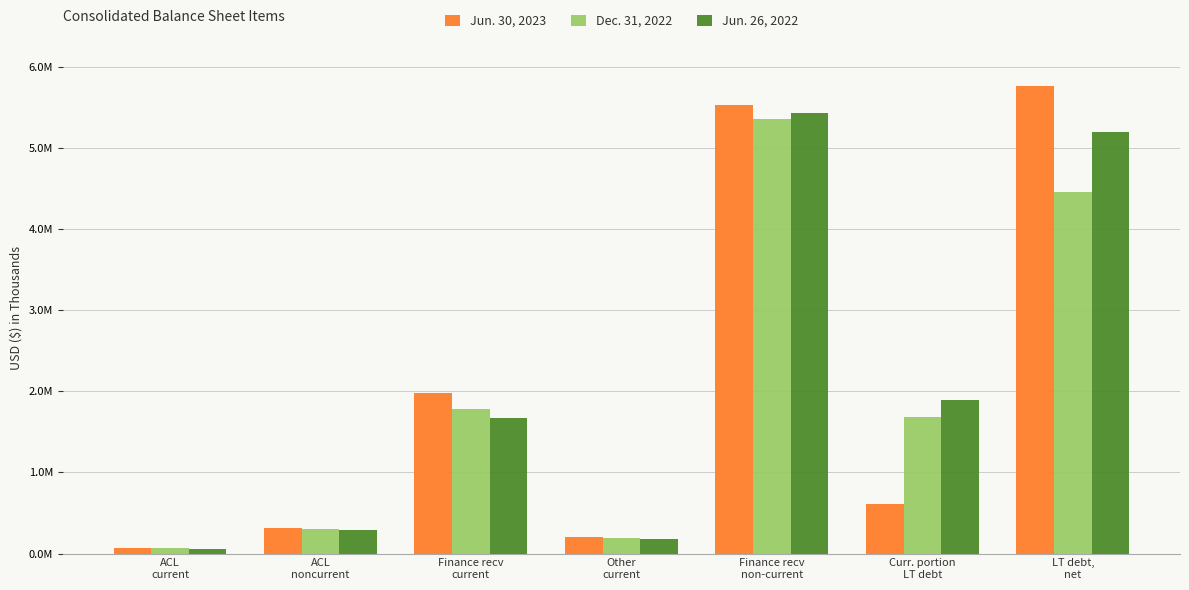

What is the label of the 4th bar from the right?

Other
current